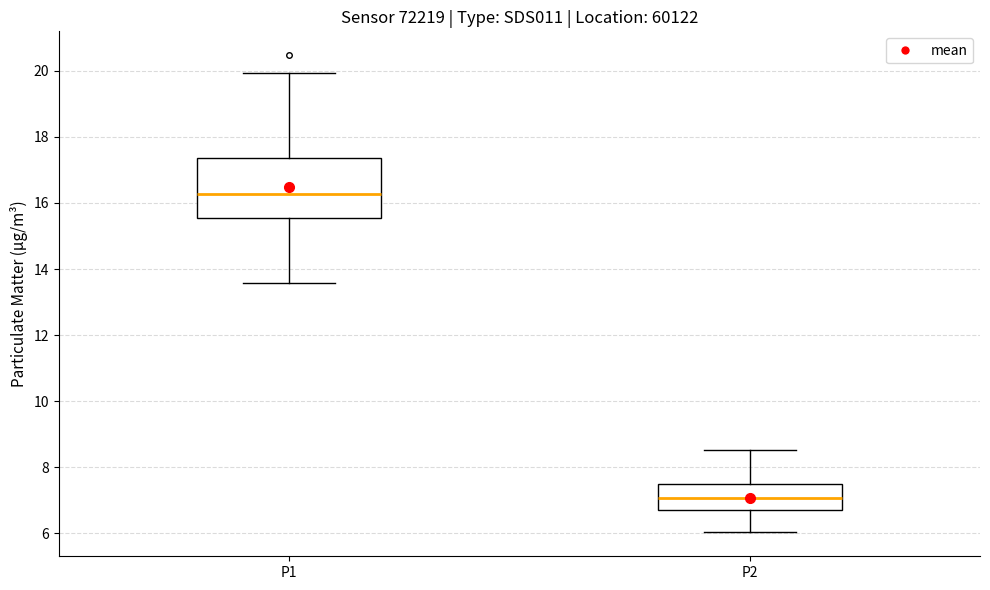

Where is the upper edge of the box for P1 on the y-axis? The values are not printed on the chart, so give them approximately, as read against the axis.

17.4